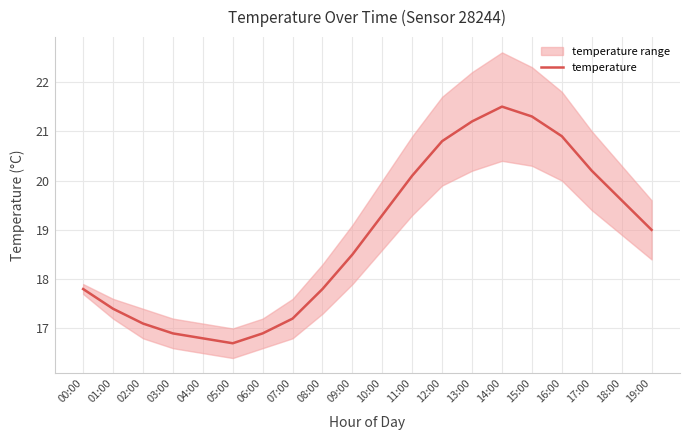

What value does the data have at 14:00?

21.5